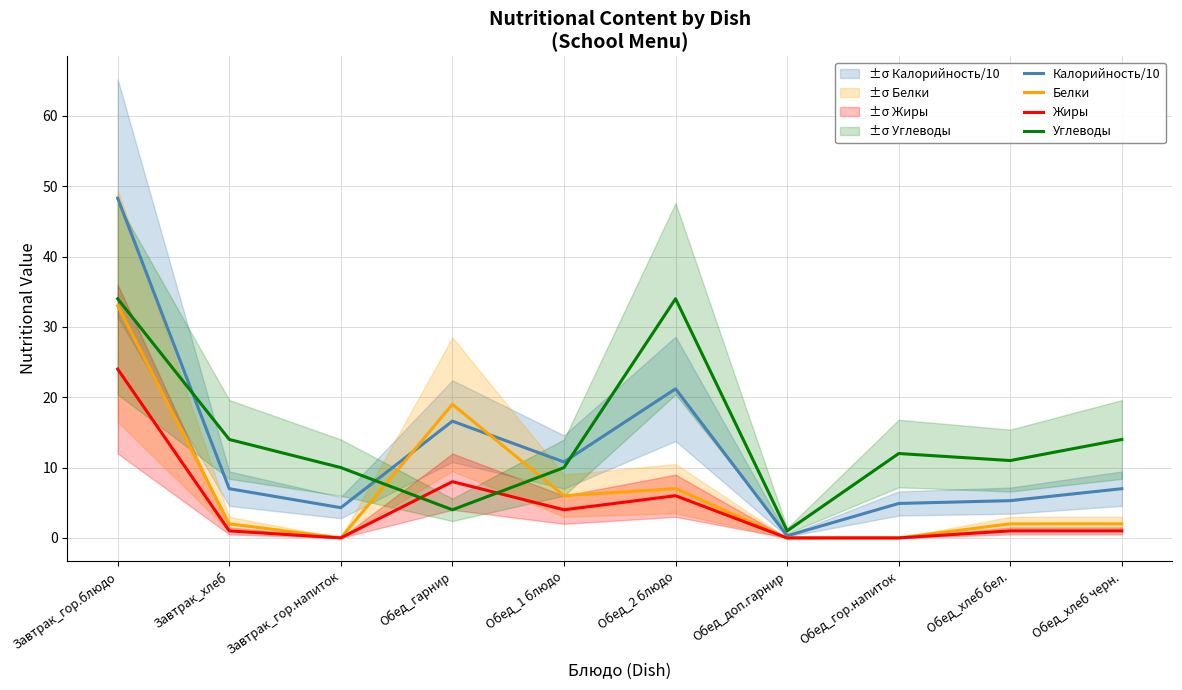

Which series has the widest spread of values?

Калорийность/10